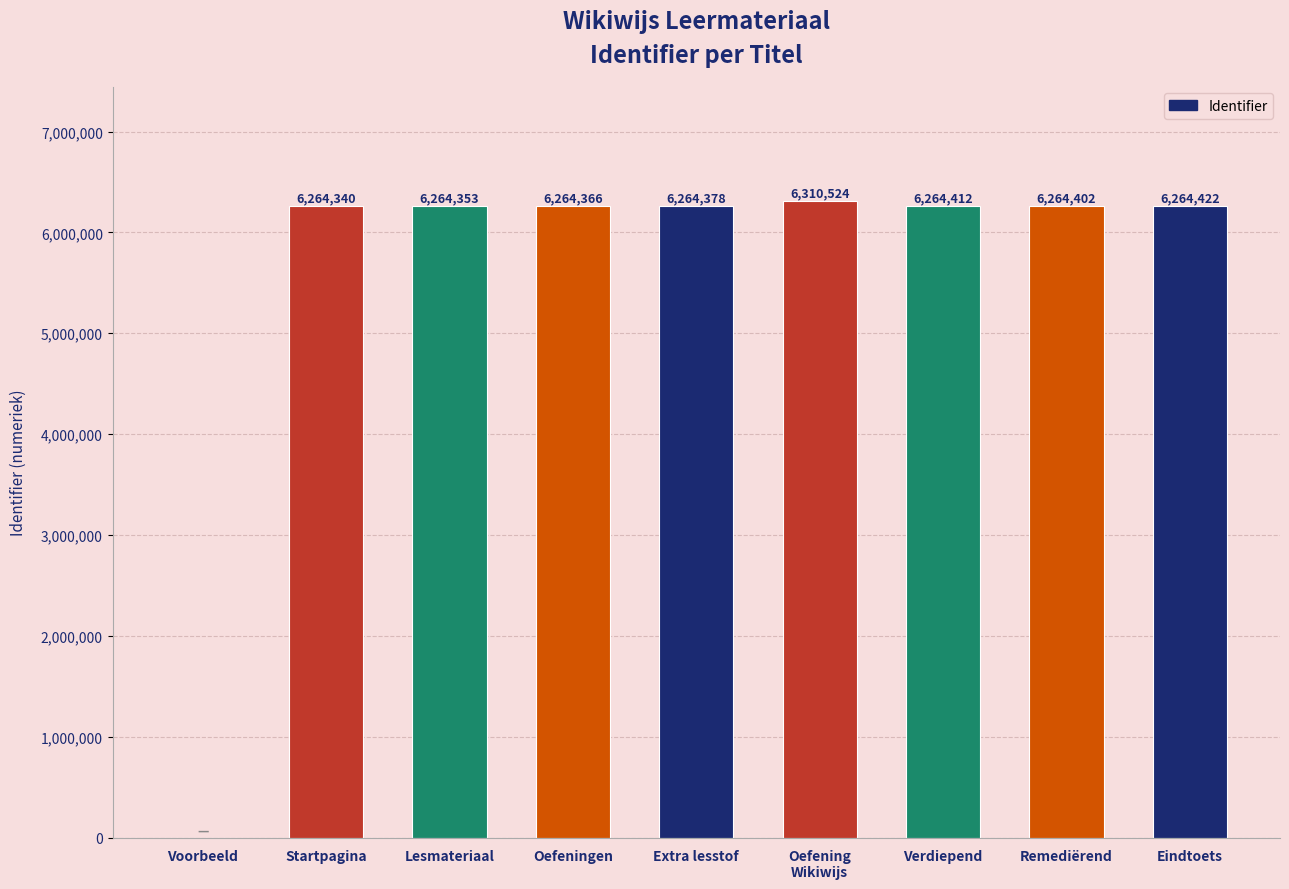

Where is the data nearest to the value 3155262?

Startpagina